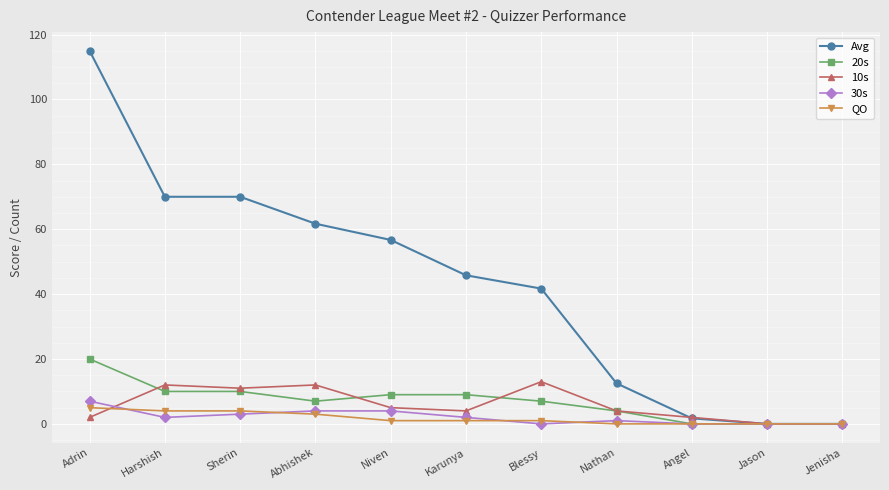

The value of 10s at Nathan is 4.0. True or false?

True